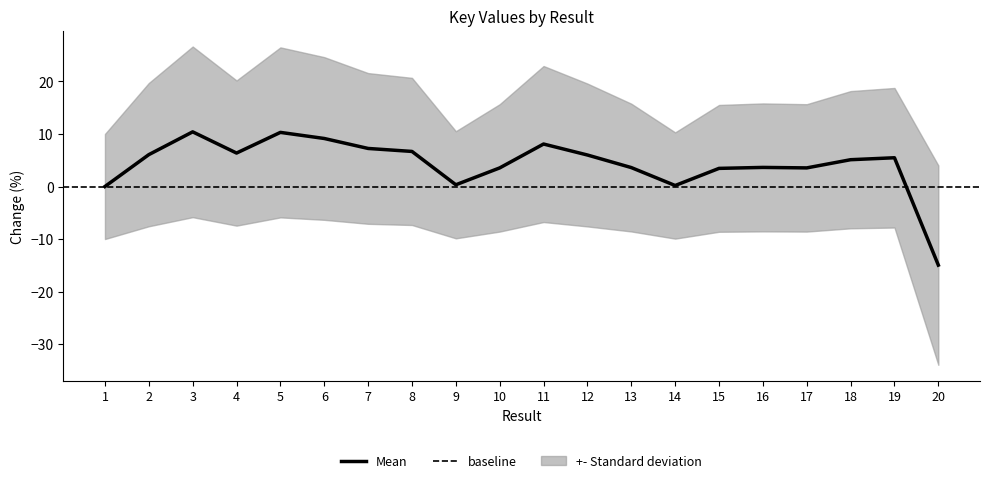

Does the chart have visible grid lines?

No